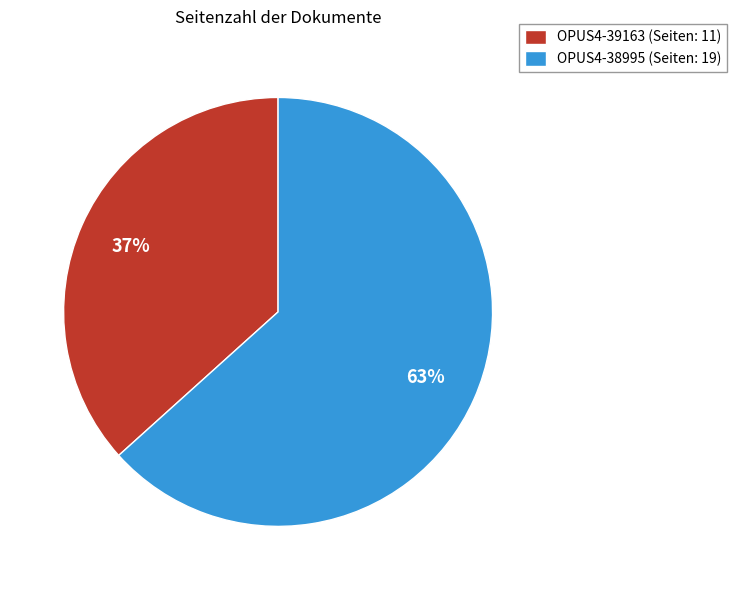

How many segments does this pie chart have?

2